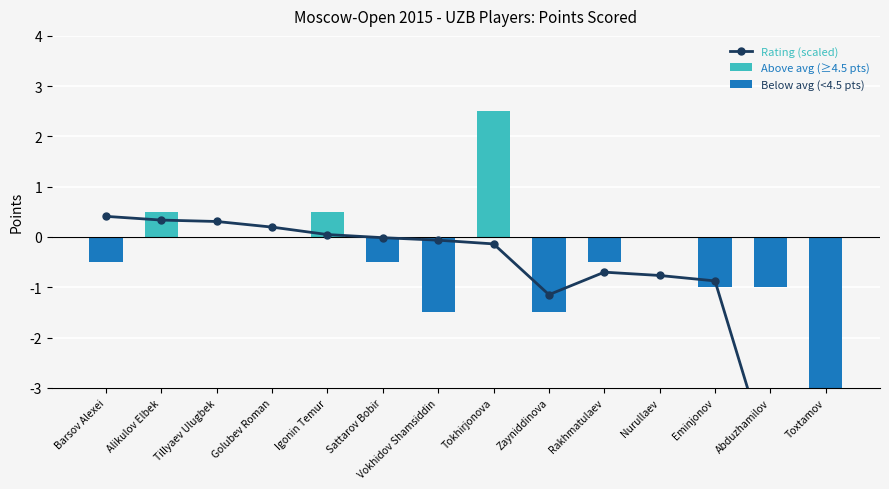

Reading left to right, list all the values displayed in this chart.

Rating (scaled): Barsov Alexei=0.4	Alikulov Elbek=0.3	Tillyaev Ulugbek=0.3	Golubev Roman=0.2	Igonin Temur=0.0	Sattarov Bobir=-0.0	Vokhidov Shamsiddin=-0.1	Tokhirjonova=-0.1	Zayniddinova=-1.1	Rakhmatulaev=-0.7	Nurullaev=-0.8	Eminjonov=-0.9	Abduzhamilov=-4.5	Toxtamov=-4.5
Above avg (≥4.5 pts): Barsov Alexei=0.0	Alikulov Elbek=0.5	Tillyaev Ulugbek=0.0	Golubev Roman=0.0	Igonin Temur=0.5	Sattarov Bobir=0.0	Vokhidov Shamsiddin=0.0	Tokhirjonova=2.5	Zayniddinova=0.0	Rakhmatulaev=0.0	Nurullaev=0.0	Eminjonov=0.0	Abduzhamilov=0.0	Toxtamov=0.0
Below avg (<4.5 pts): Barsov Alexei=-0.5	Alikulov Elbek=0.0	Tillyaev Ulugbek=0.0	Golubev Roman=0.0	Igonin Temur=0.0	Sattarov Bobir=-0.5	Vokhidov Shamsiddin=-1.5	Tokhirjonova=0.0	Zayniddinova=-1.5	Rakhmatulaev=-0.5	Nurullaev=0.0	Eminjonov=-1.0	Abduzhamilov=-1.0	Toxtamov=-4.0